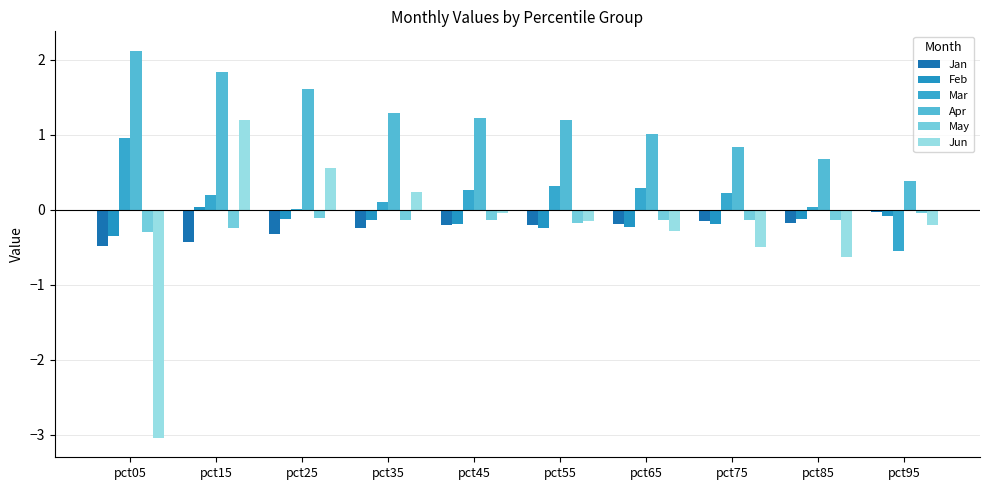

Which has a higher value, pct05 or pct25?

pct25